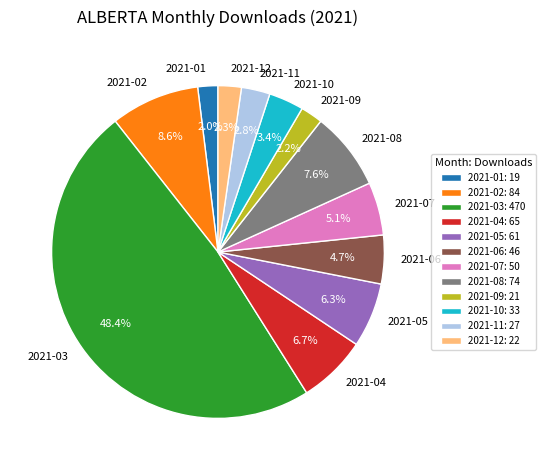

Is the sum of 2021-05 and 2021-07 greater than half?

No